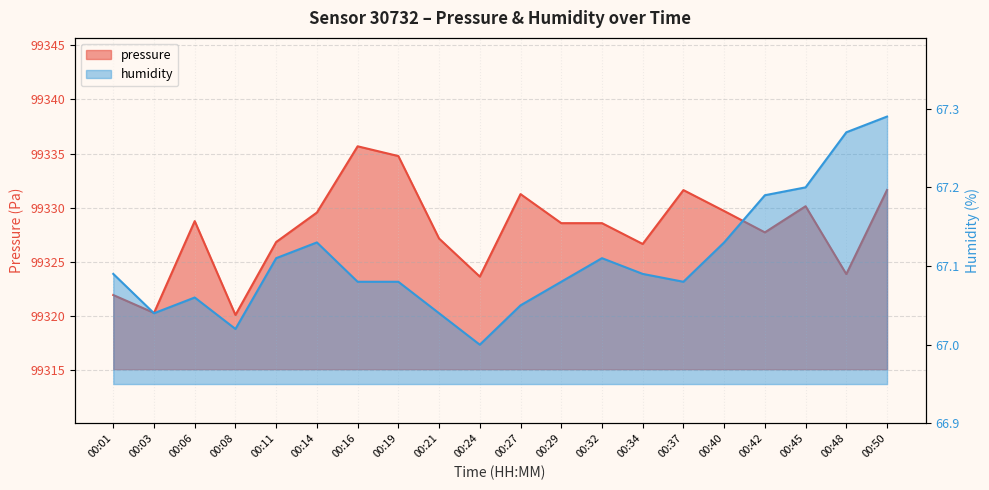

What is the value of the pressure point at the 19th from the left?

99323.9